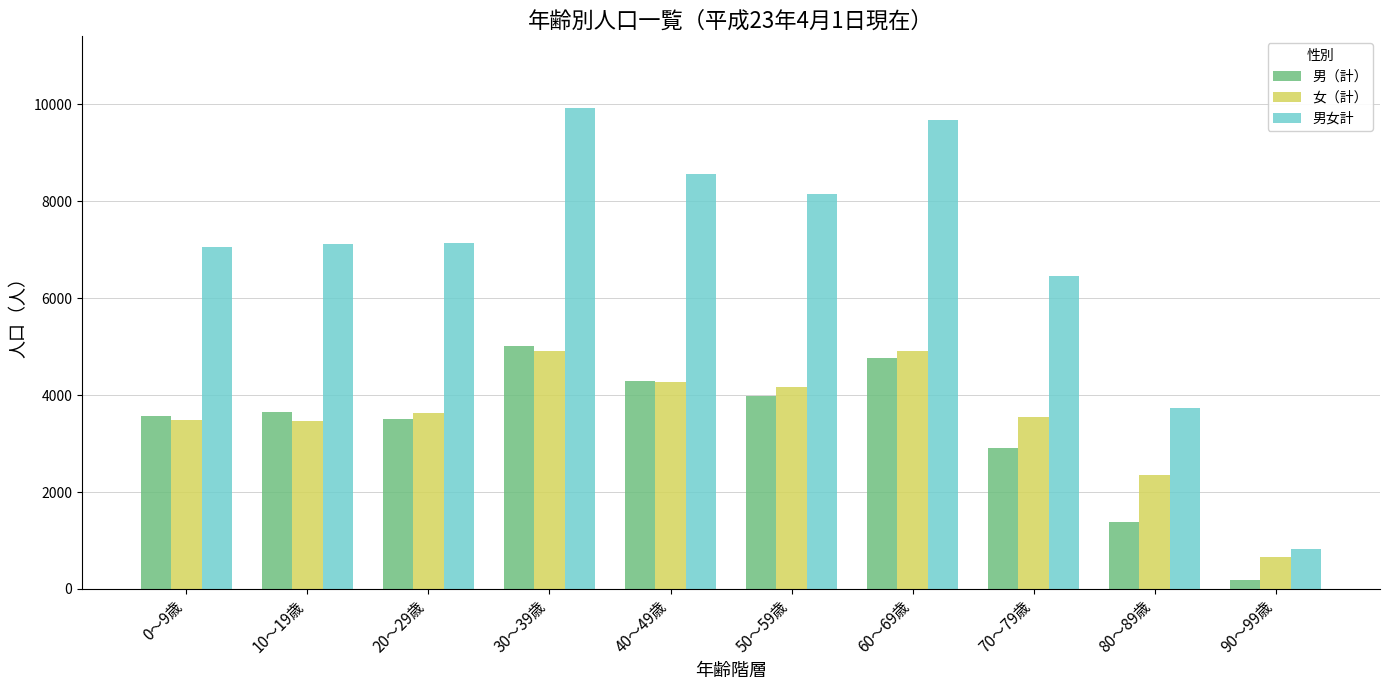

Count the number of data series in this chart.

3